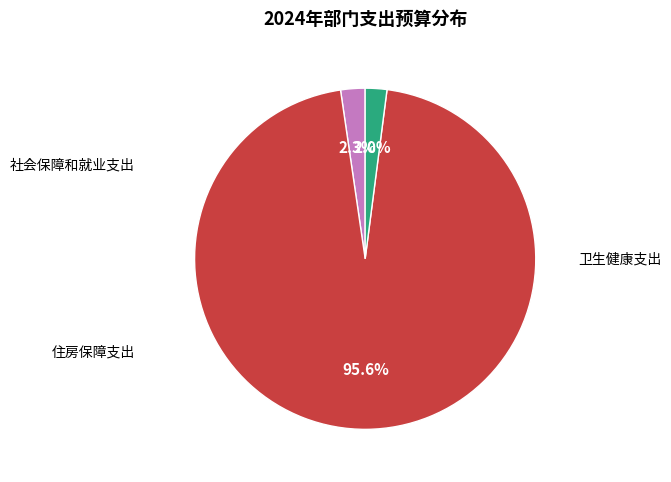

Does any single category account for the majority?

Yes